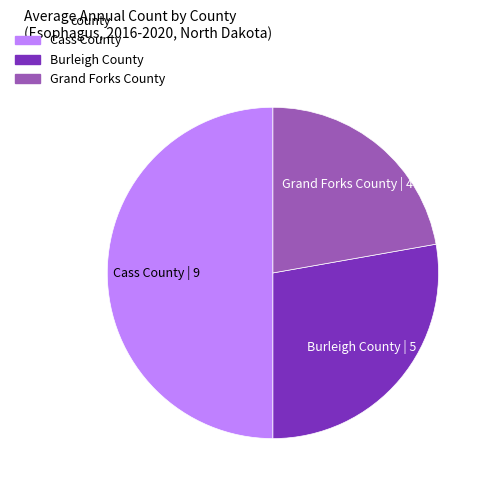

Rank the categories by value from lowest to highest.

Grand Forks County, Burleigh County, Cass County